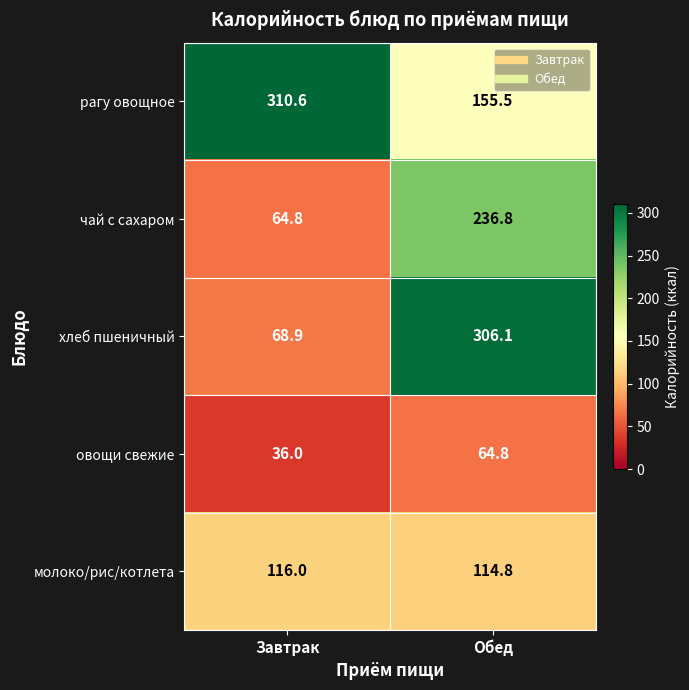

How many distinct data groups are displayed?

5